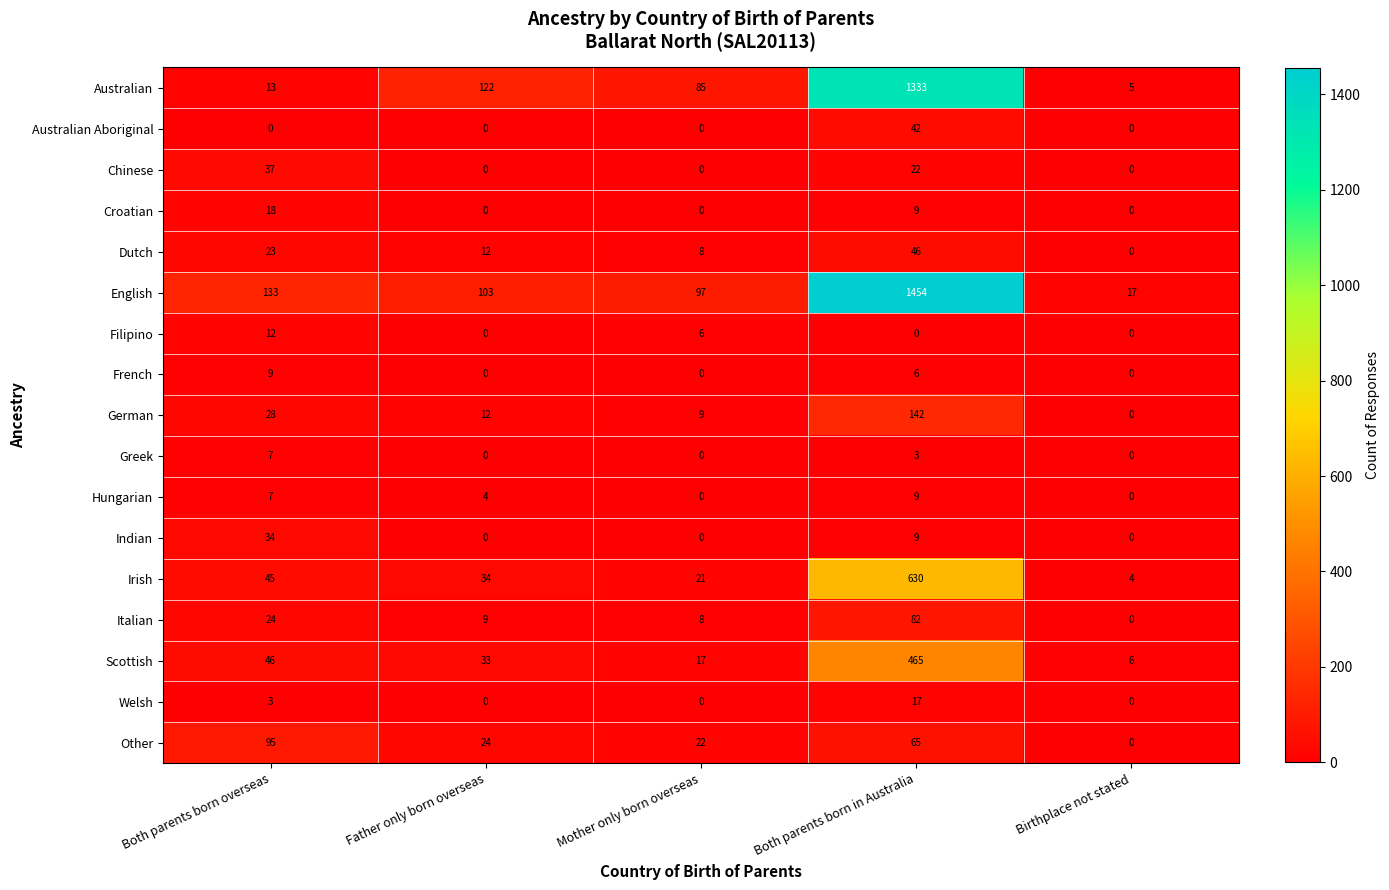

Which label corresponds to the largest value in the chart?

Both parents born in Australia